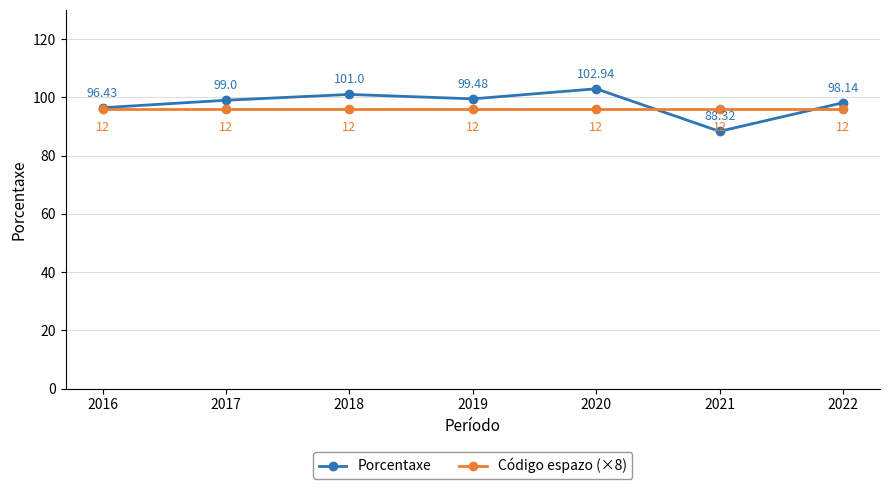

Rank the categories by Porcentaxe value from highest to lowest.

2020, 2018, 2019, 2017, 2022, 2016, 2021